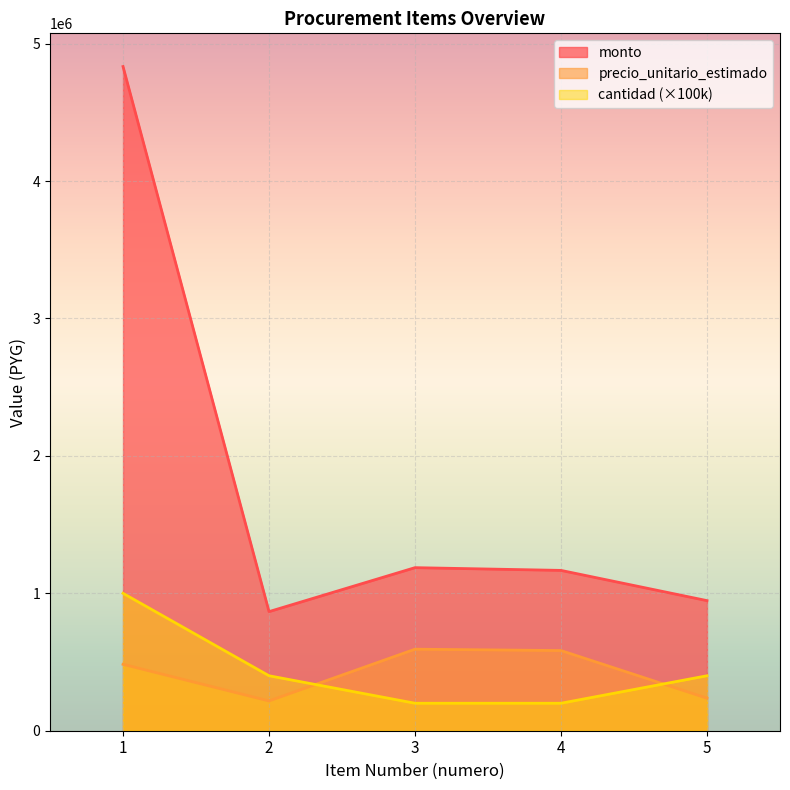

What is the sum of the cantidad values at 4 and 3?

400000